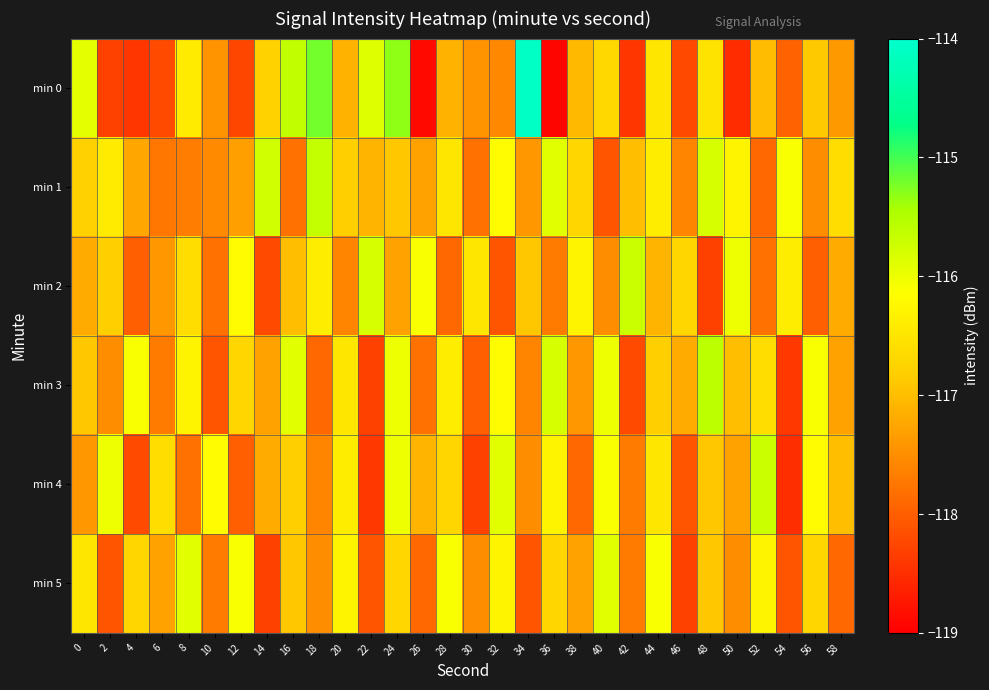

Rank the series at 54 from lowest to highest value.

min 4, min 3, min 5, min 0, min 2, min 1